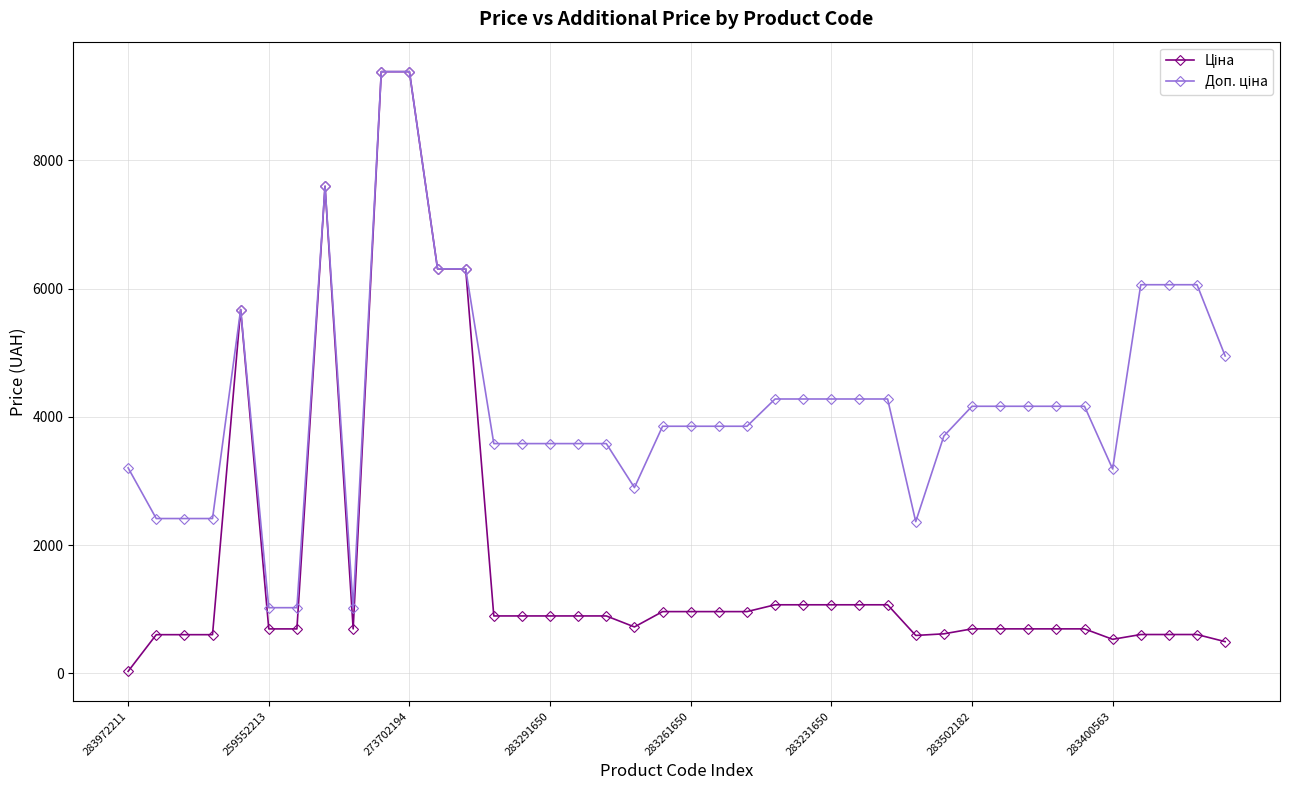

What is the maximum value shown in the chart?

9384.0